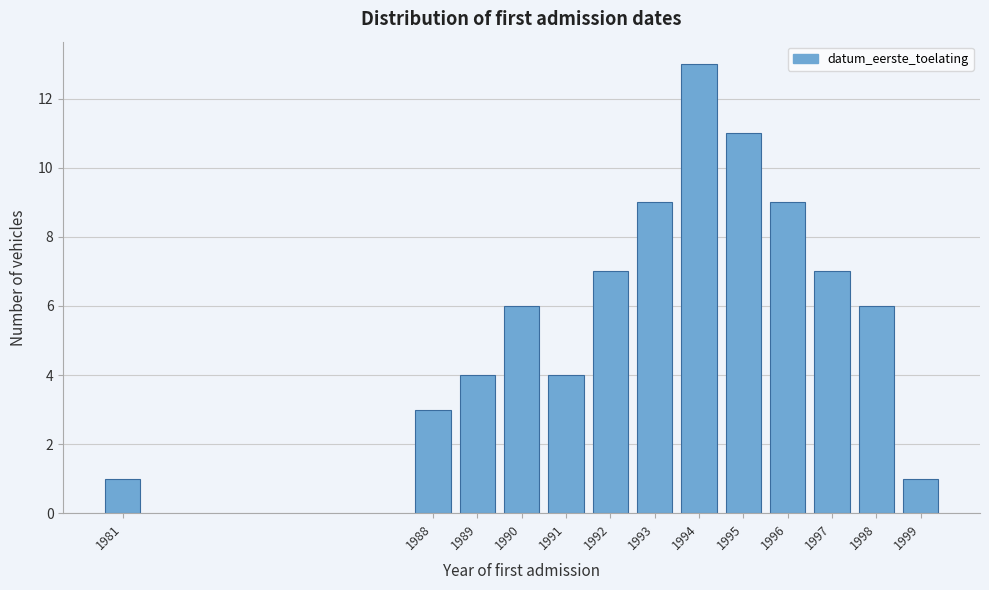

Reading right to left, what are all the values shown in this chart?

1999=1	1998=6	1997=7	1996=9	1995=11	1994=13	1993=9	1992=7	1991=4	1990=6	1989=4	1988=3	1981=1